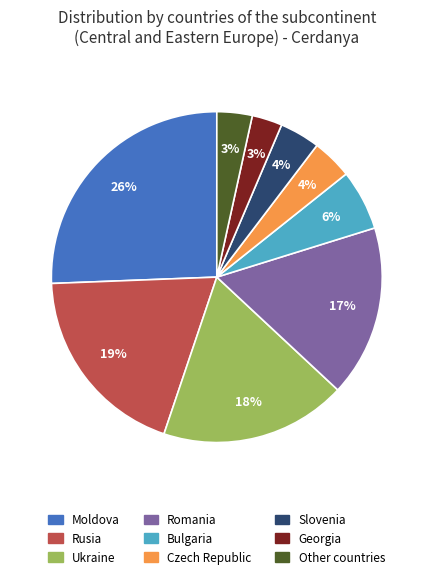

What is the largest slice in the pie chart?

Moldova